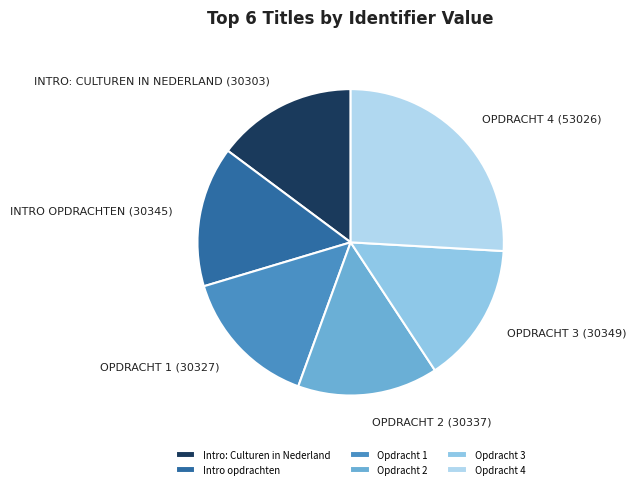

Does Opdracht 4 represent more than half of the total?

No